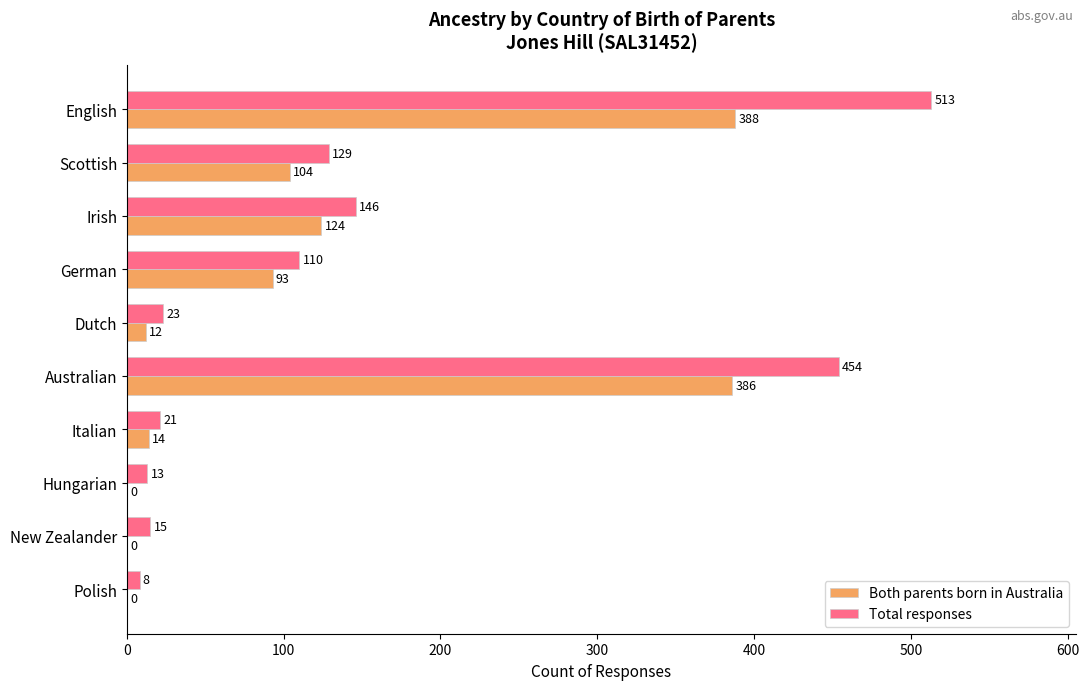

What is the sum of all Both parents born in Australia values?

1121